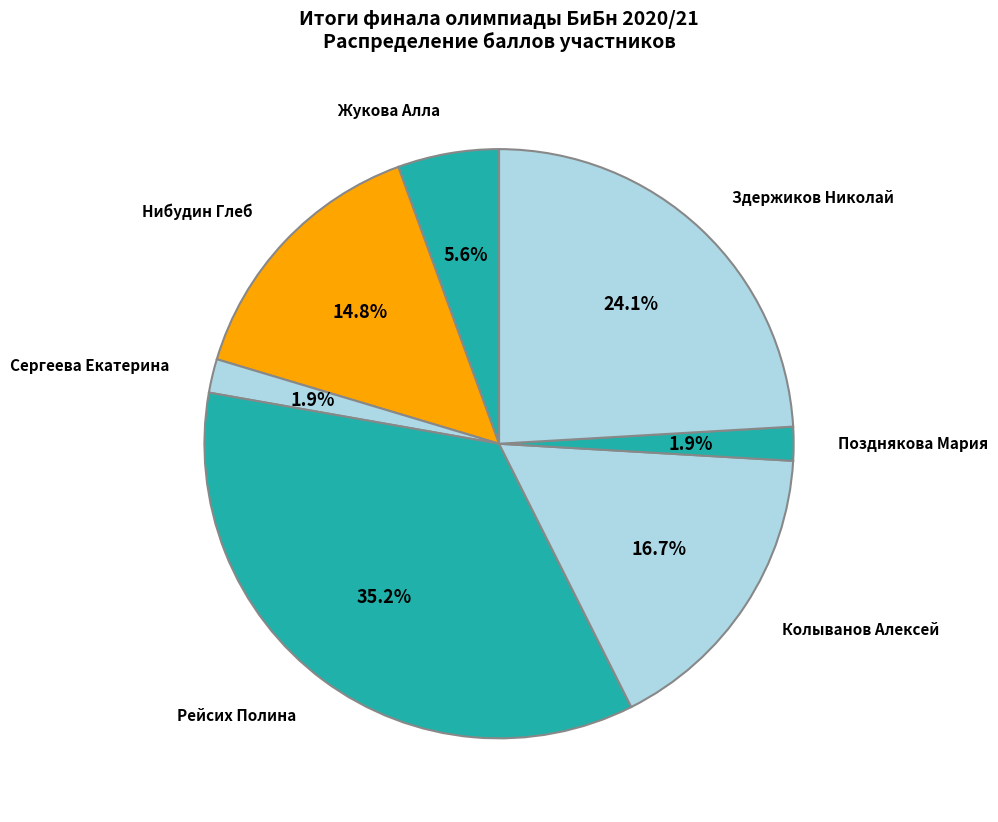

What is the largest slice in the pie chart?

Рейсих Полина